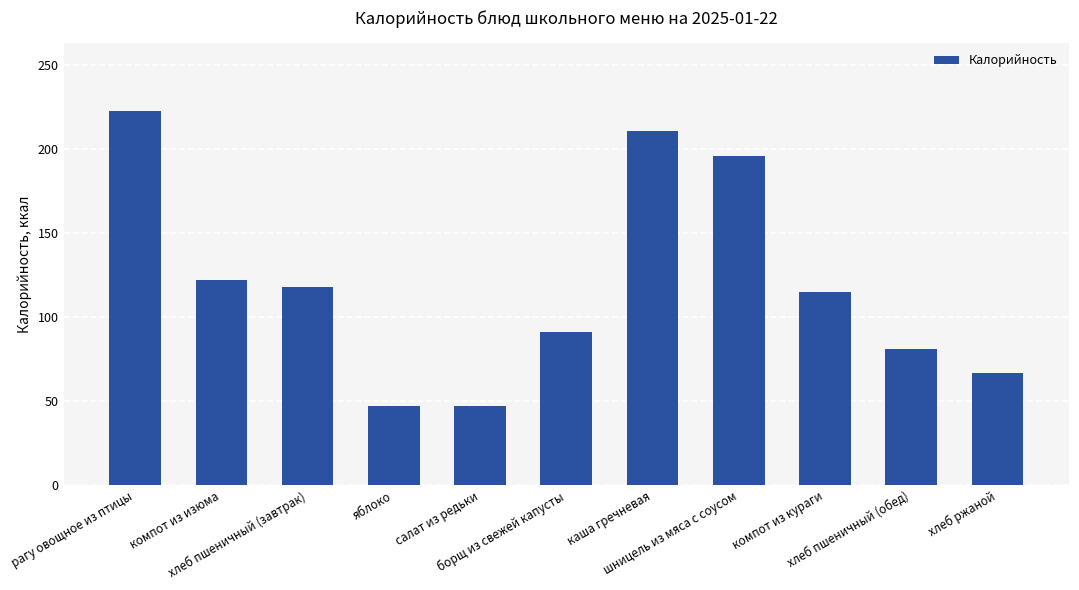

Approximately how many times larger is the value at борщ из свежей капусты compared to каша гречневая?

0.4